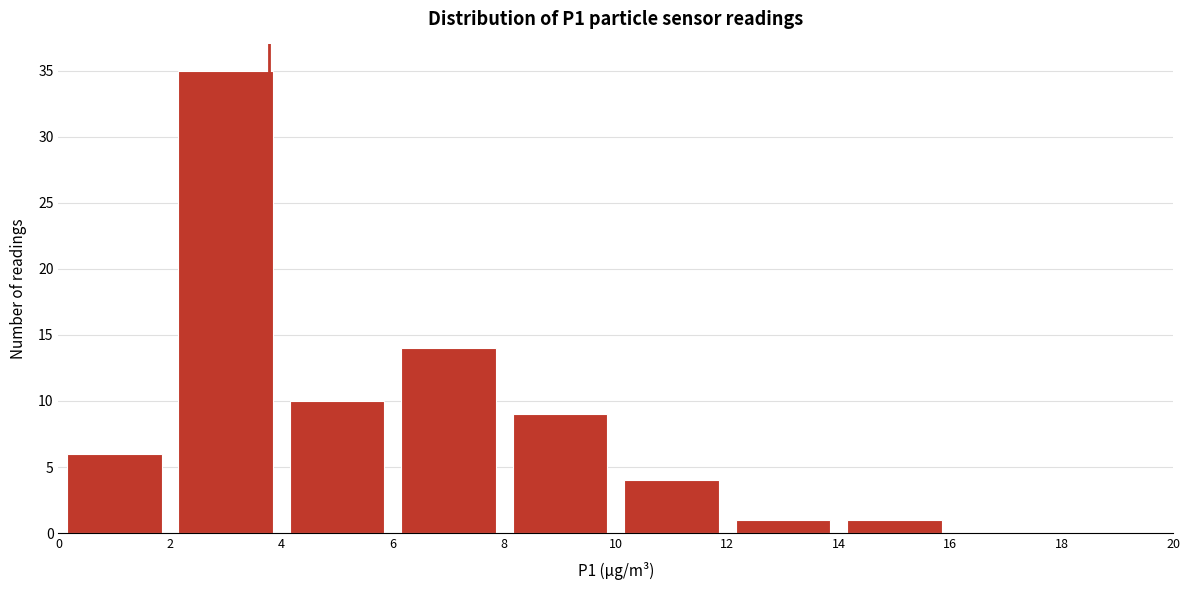

Over which range of the x-axis is the bar tallest?

2 to 4